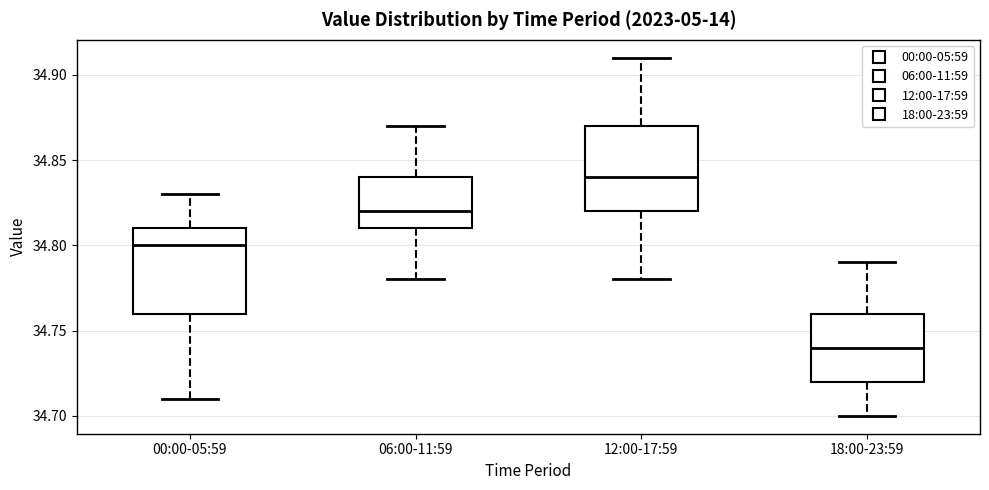

Which box has the highest median line?

12:00-17:59